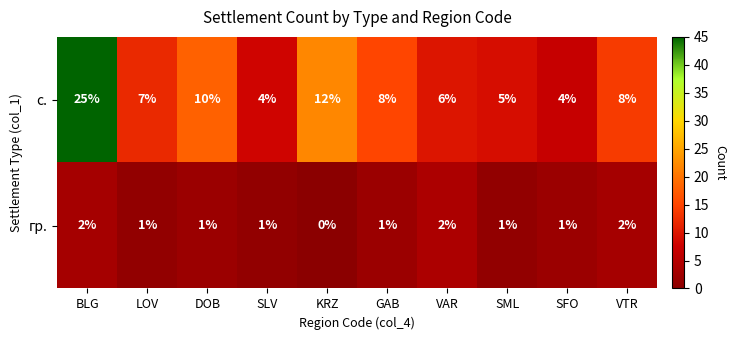

List the series in order of their peak value, lowest first.

гр., с.